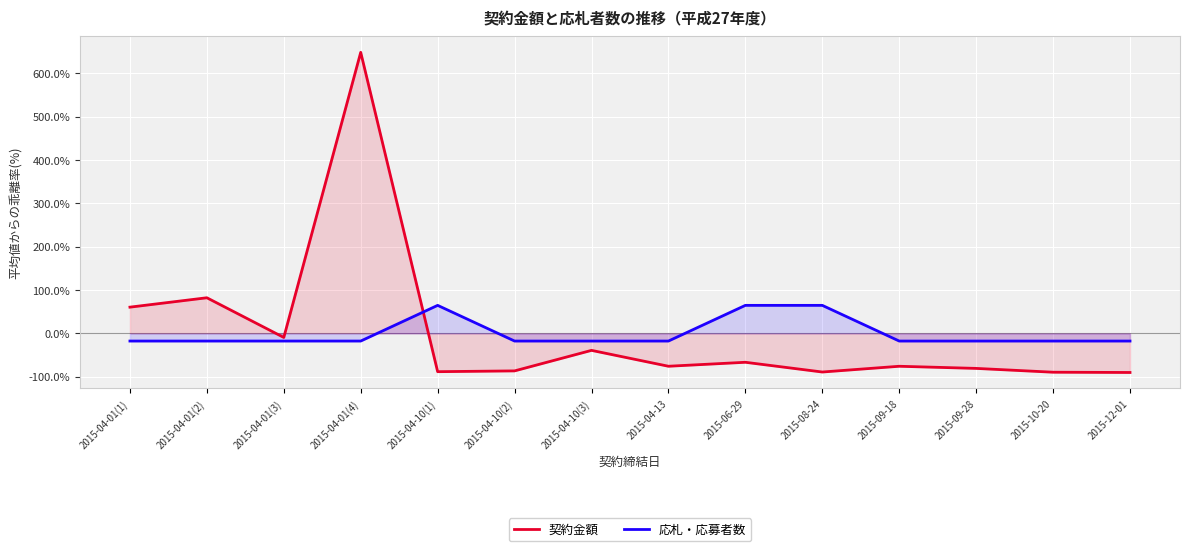

The value of 応札・応募者数 at 2015-04-01(4) is -17.6. True or false?

True